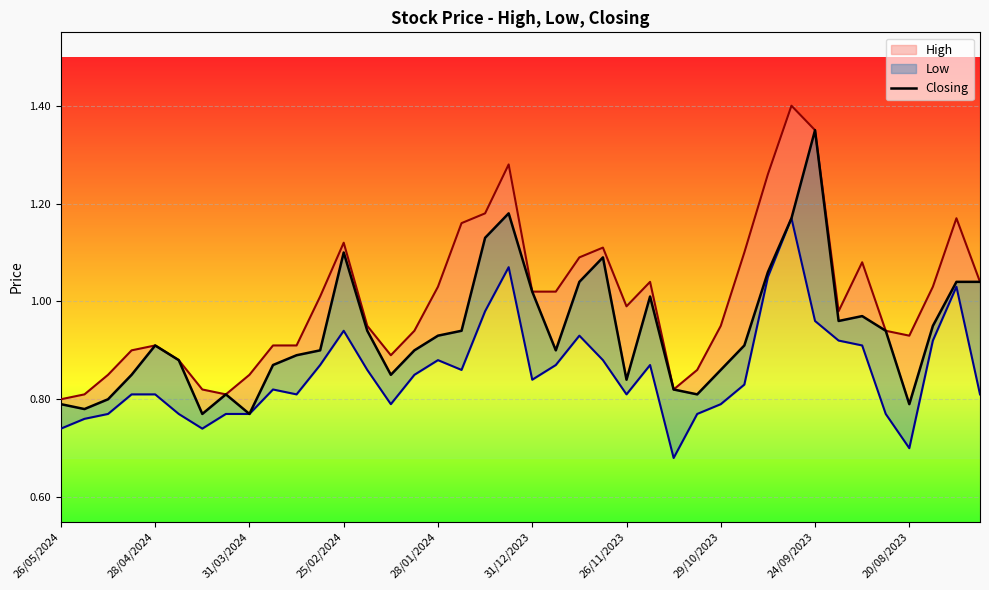

What is the greatest value displayed?

1.4